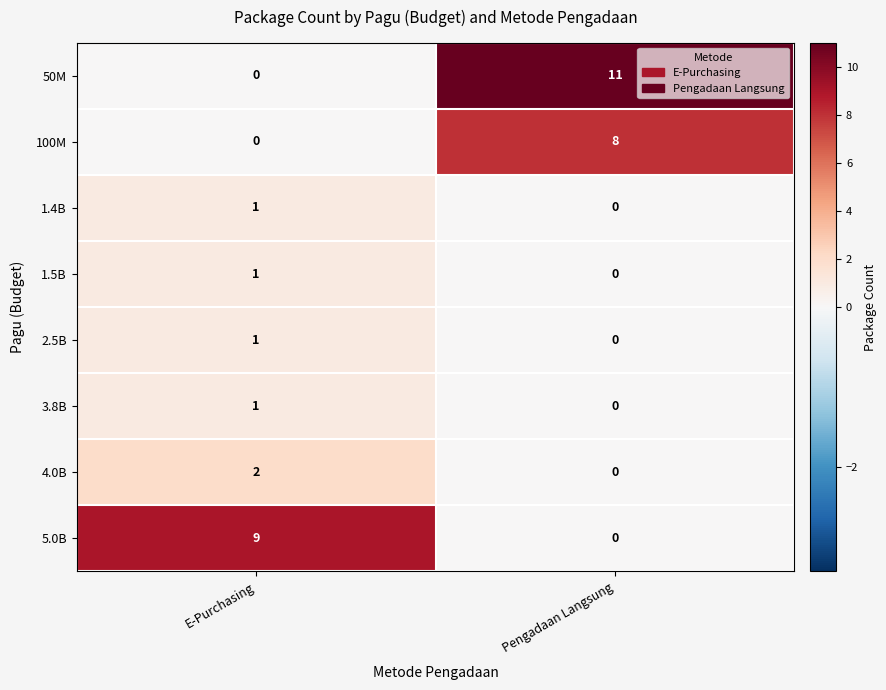

Reading left to right, extract all data points from this chart.

50M: E-Purchasing=0	Pengadaan Langsung=11
100M: E-Purchasing=0	Pengadaan Langsung=8
1.4B: E-Purchasing=1	Pengadaan Langsung=0
1.5B: E-Purchasing=1	Pengadaan Langsung=0
2.5B: E-Purchasing=1	Pengadaan Langsung=0
3.8B: E-Purchasing=1	Pengadaan Langsung=0
4.0B: E-Purchasing=2	Pengadaan Langsung=0
5.0B: E-Purchasing=9	Pengadaan Langsung=0